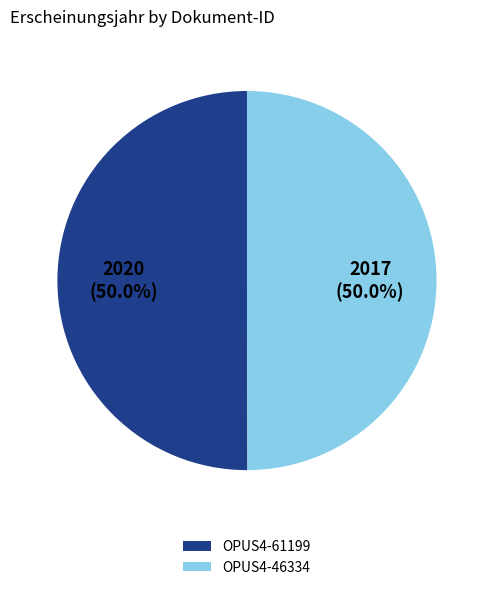

To the nearest percent, what percentage of the pie is OPUS4-46334?

50%